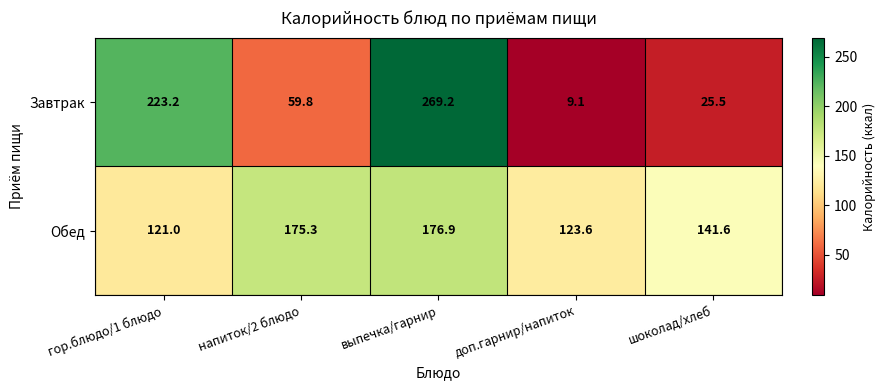

At how many categories does at least one series exceed 43?

5